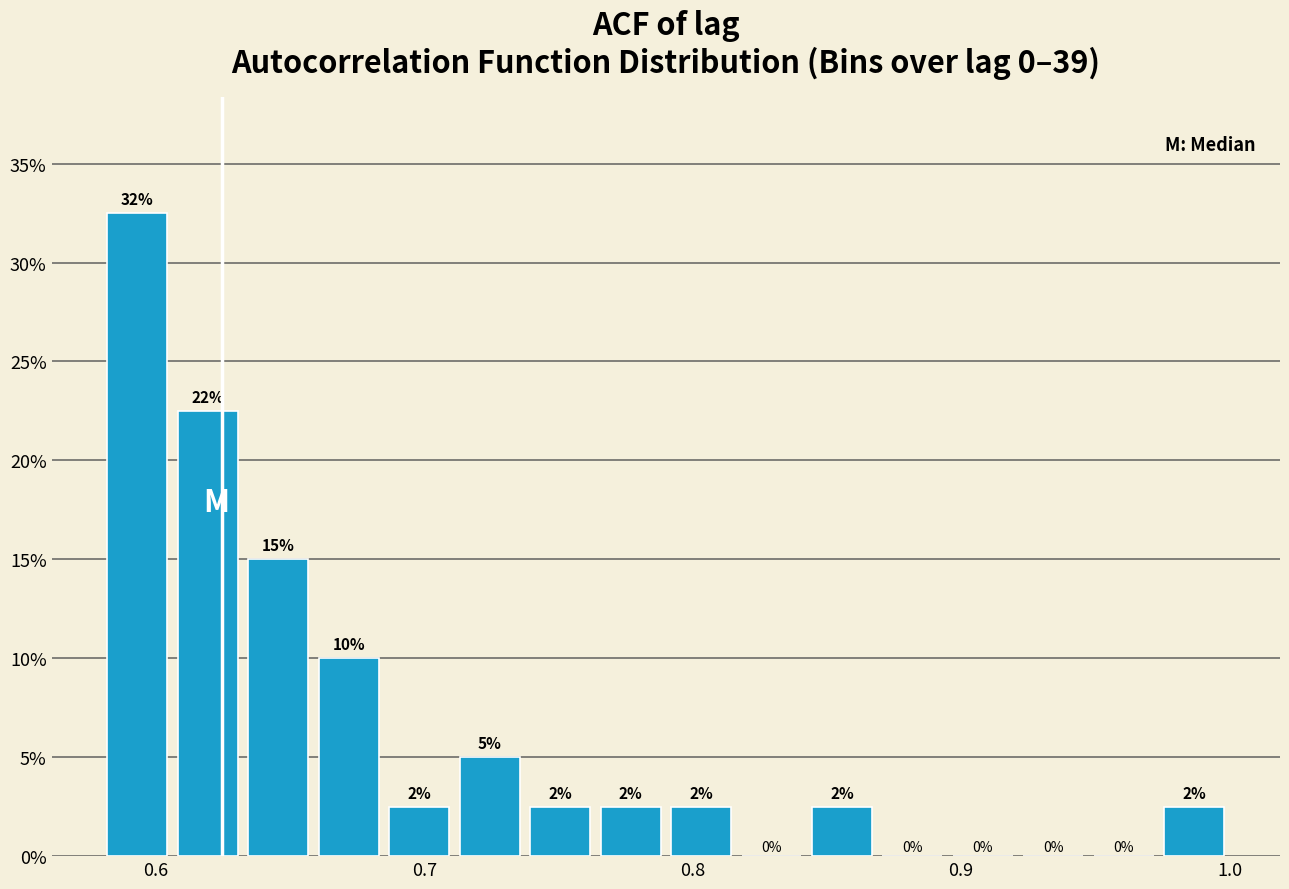

Read against the x-axis, roughly where is the centre of the tallest bar?

0.59